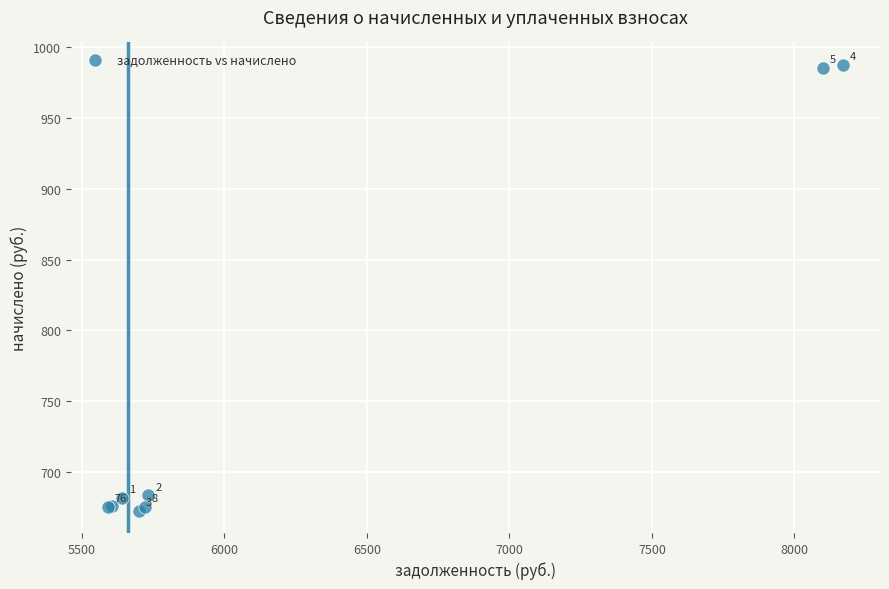

What Y value in the scatter plot is closest to 830?

683.7